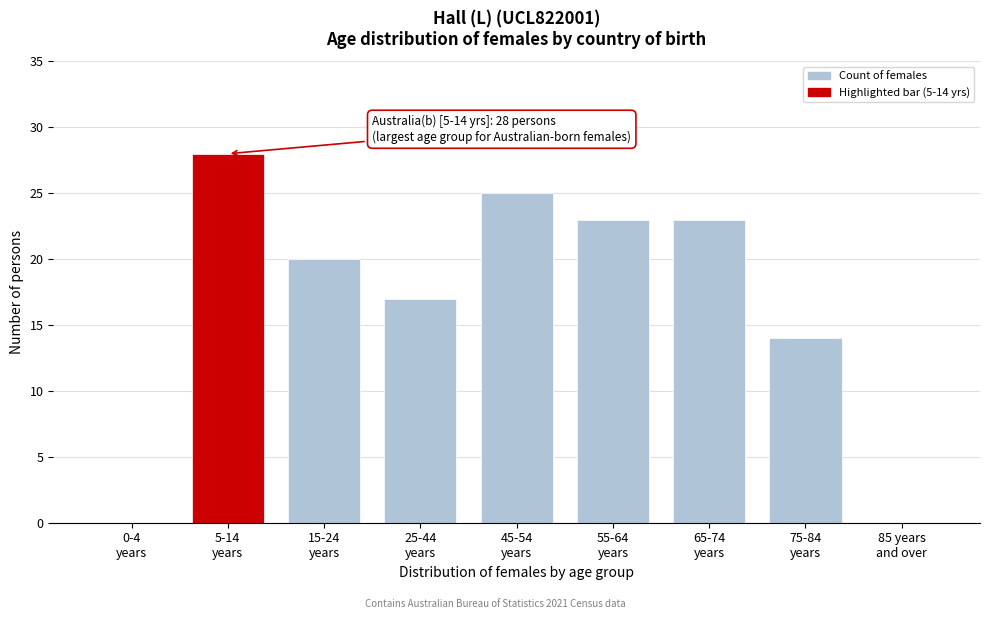

What is the greatest value displayed?

28